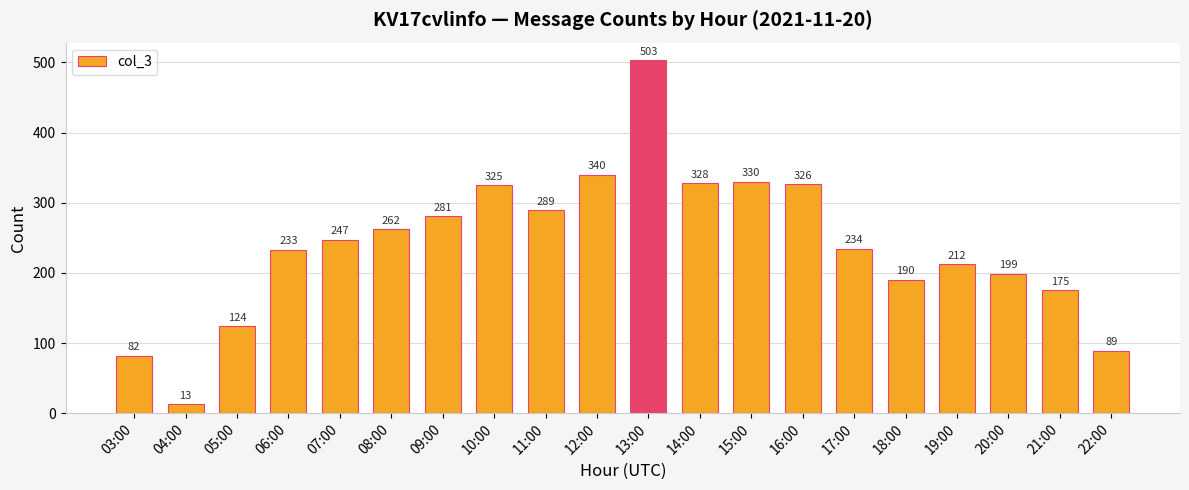

List the labels in order of value, largest first.

13:00, 12:00, 15:00, 14:00, 16:00, 10:00, 11:00, 09:00, 08:00, 07:00, 17:00, 06:00, 19:00, 20:00, 18:00, 21:00, 05:00, 22:00, 03:00, 04:00